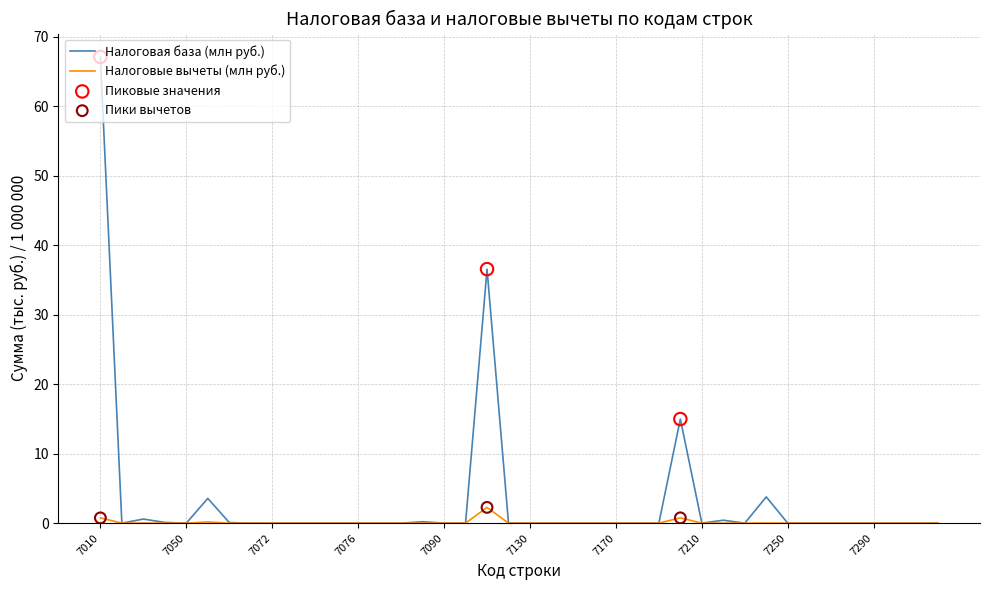

Which series has the largest total across all categories?

Налоговая база (млн руб.)